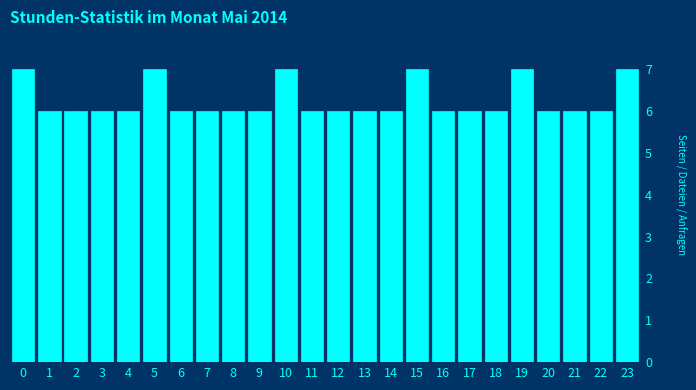

Reading right to left, what are all the values shown in this chart?

23=7	22=6	21=6	20=6	19=7	18=6	17=6	16=6	15=7	14=6	13=6	12=6	11=6	10=7	9=6	8=6	7=6	6=6	5=7	4=6	3=6	2=6	1=6	0=7